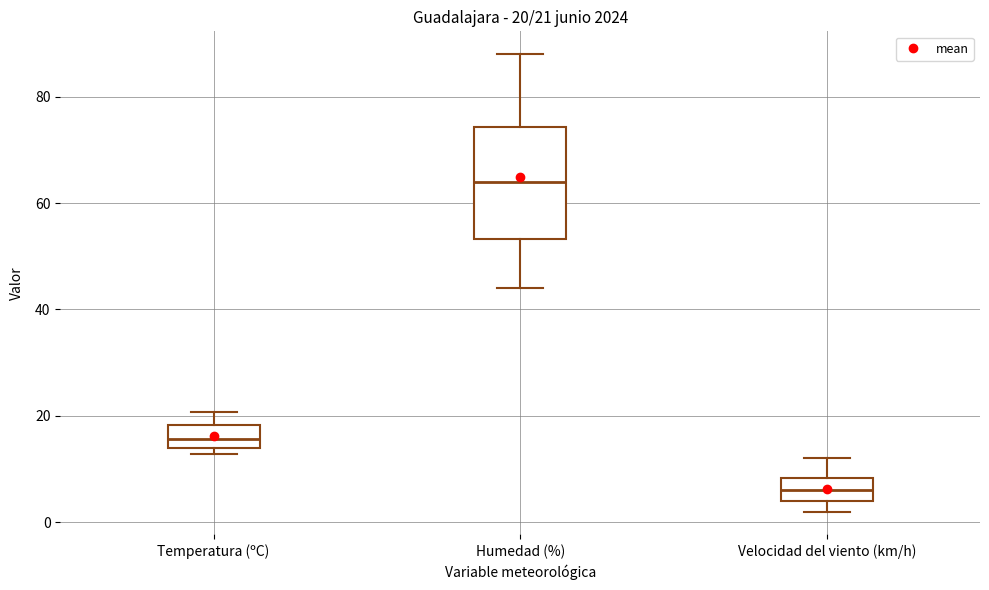

Which box is the tallest, from its lower edge to its upper edge?

Humedad (%)